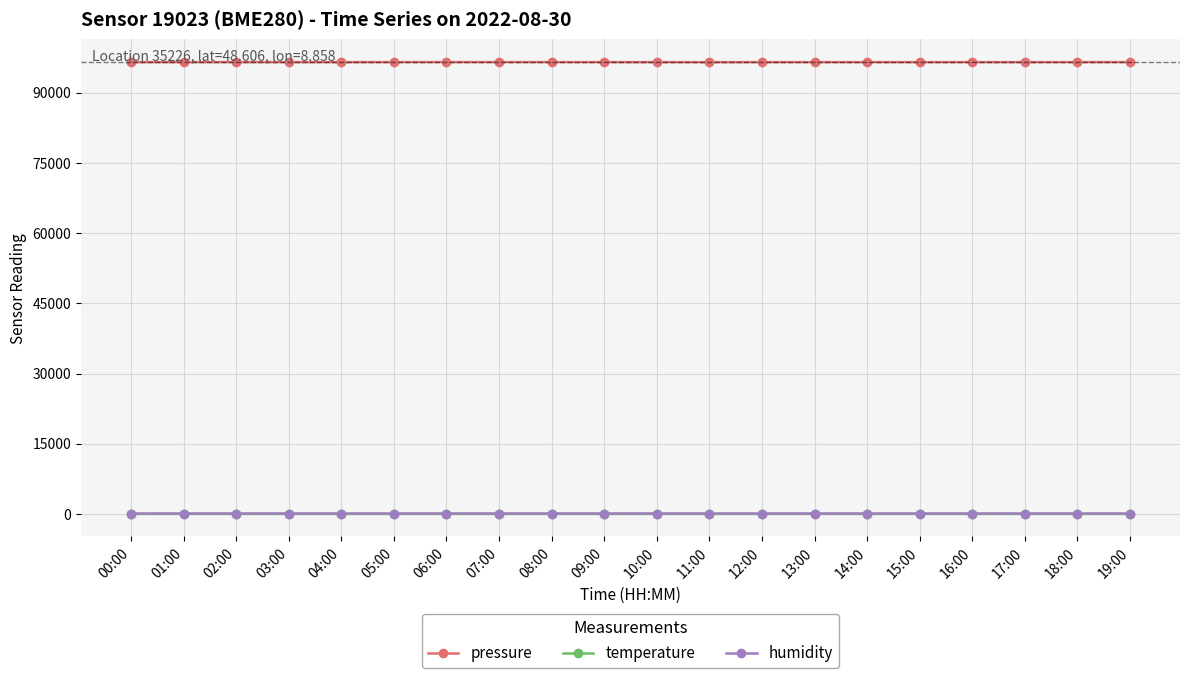

What is the maximum value for pressure?

96528.8